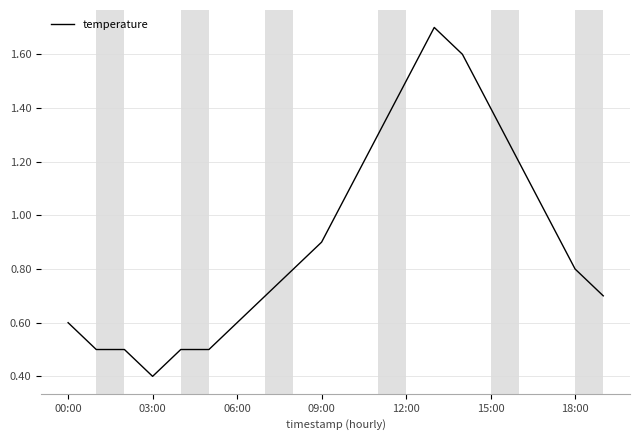

What is the minimum value shown in the chart?

0.4